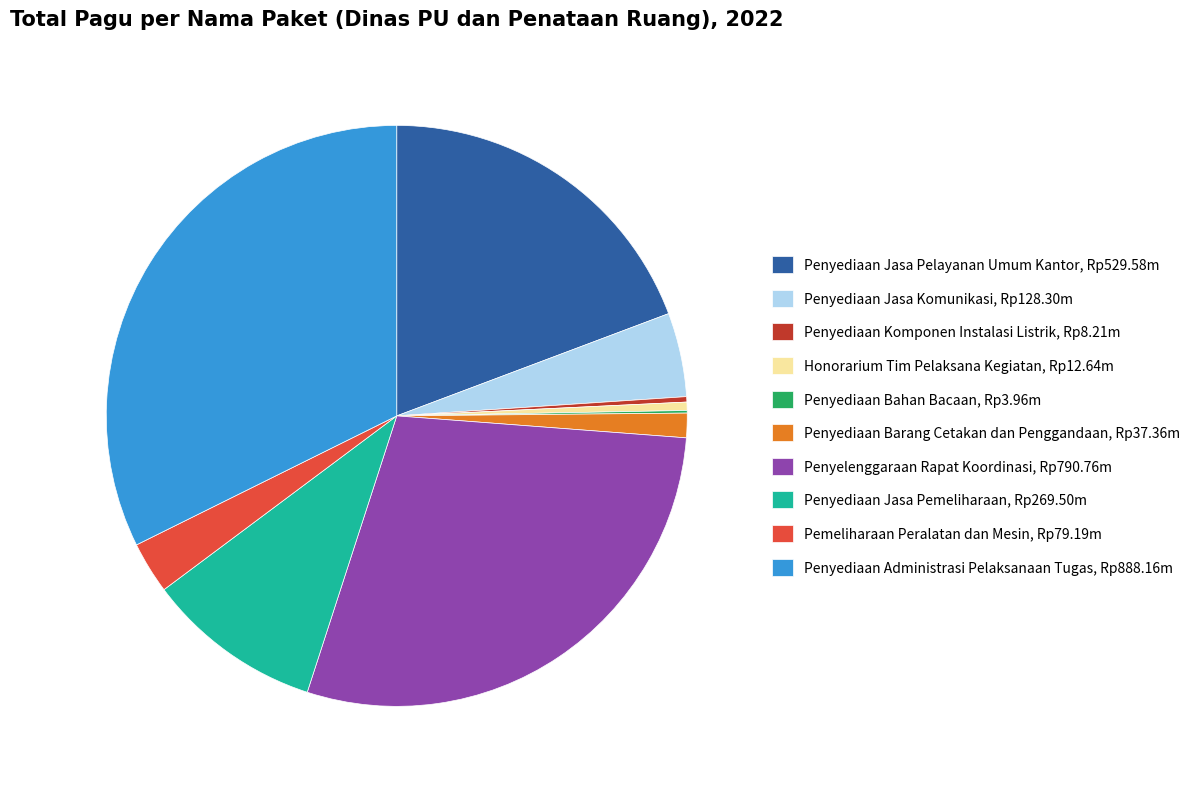

Is there a majority slice in this chart?

No